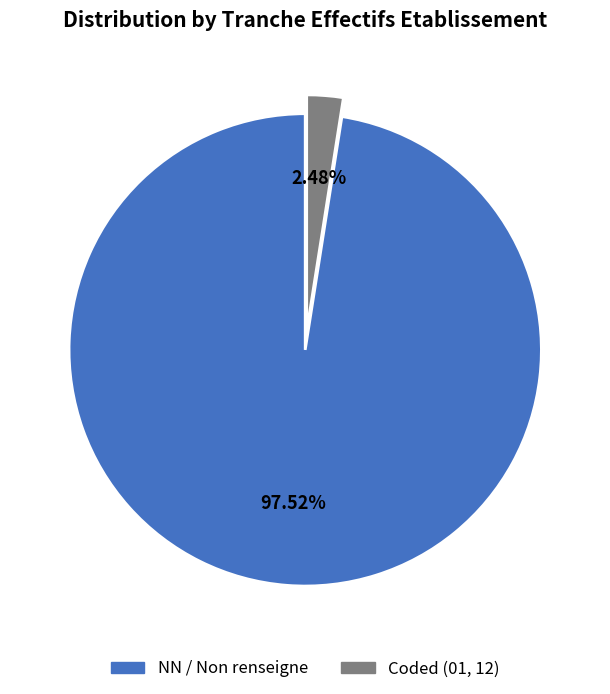

Does any single category account for the majority?

Yes